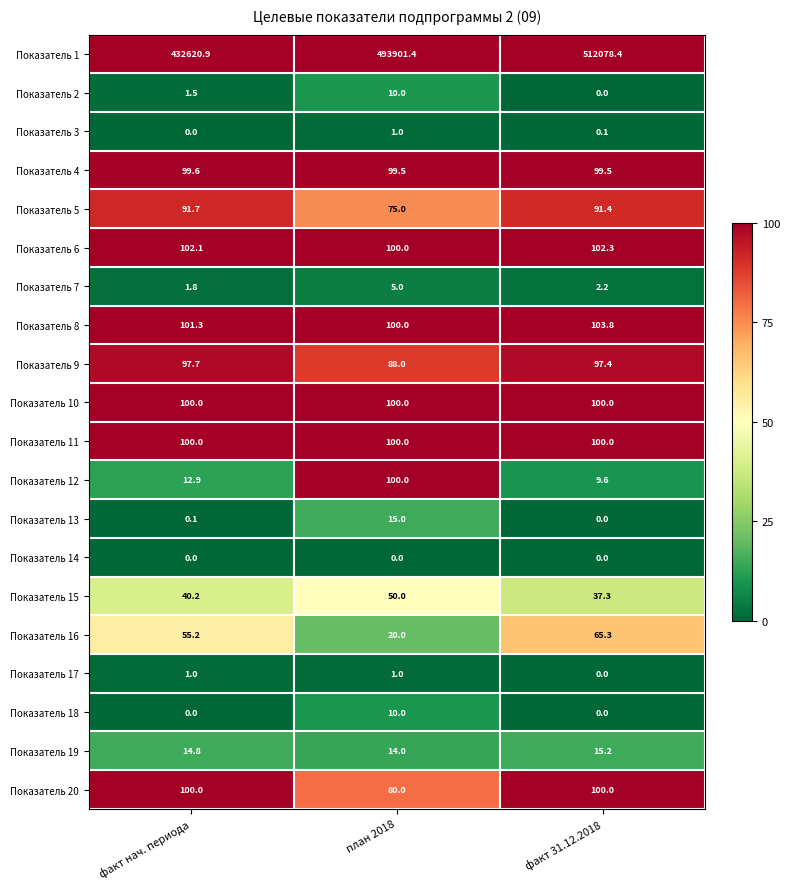

What is the lowest value of the Показатель 12 series?

9.6